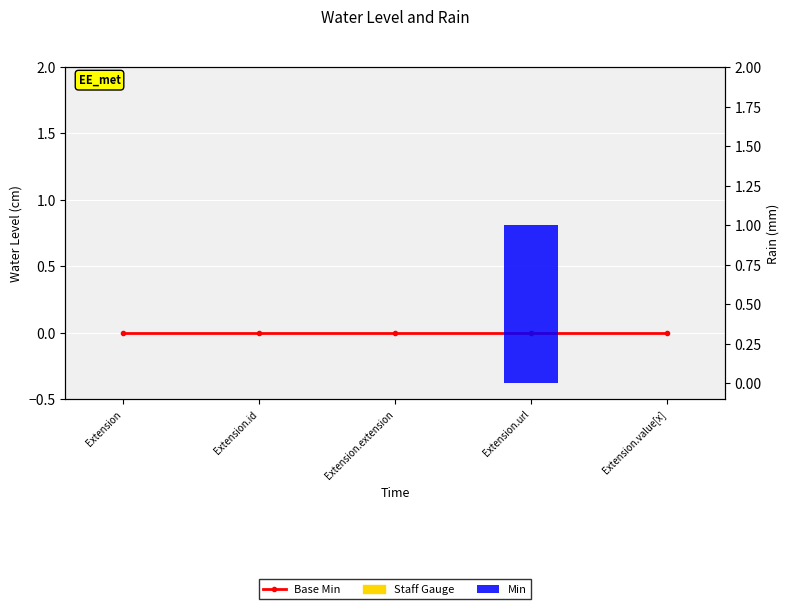

What position from the left is Extension.id?

2